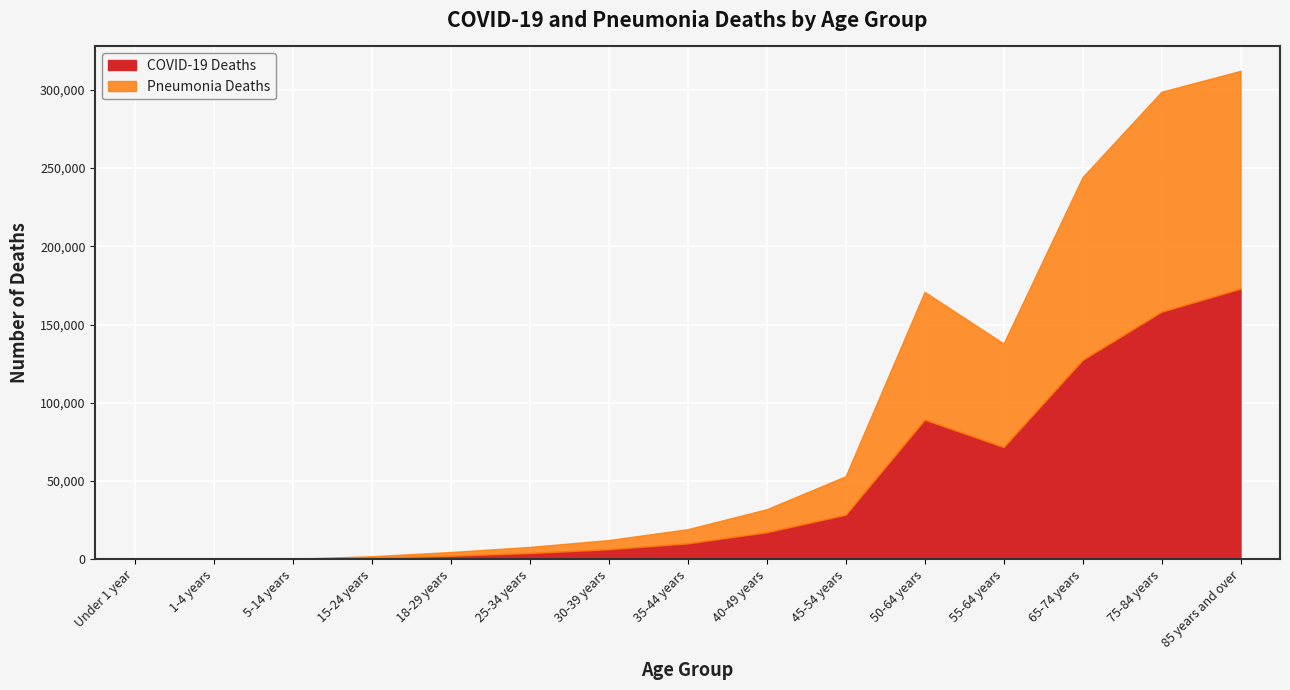

List the series in order of their peak value, highest first.

COVID-19 Deaths, Pneumonia Deaths